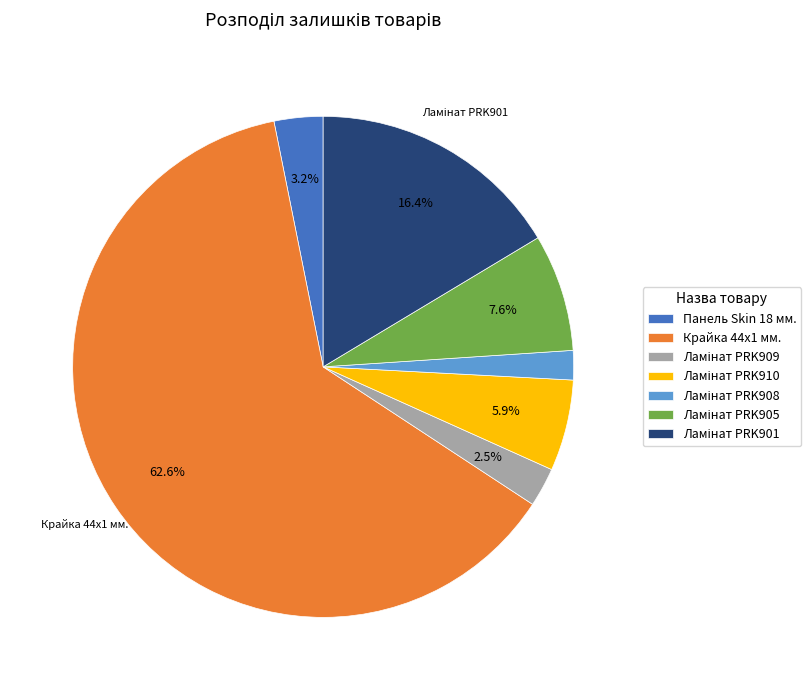

Which category has the biggest portion of the pie?

Крайка 44x1 мм.